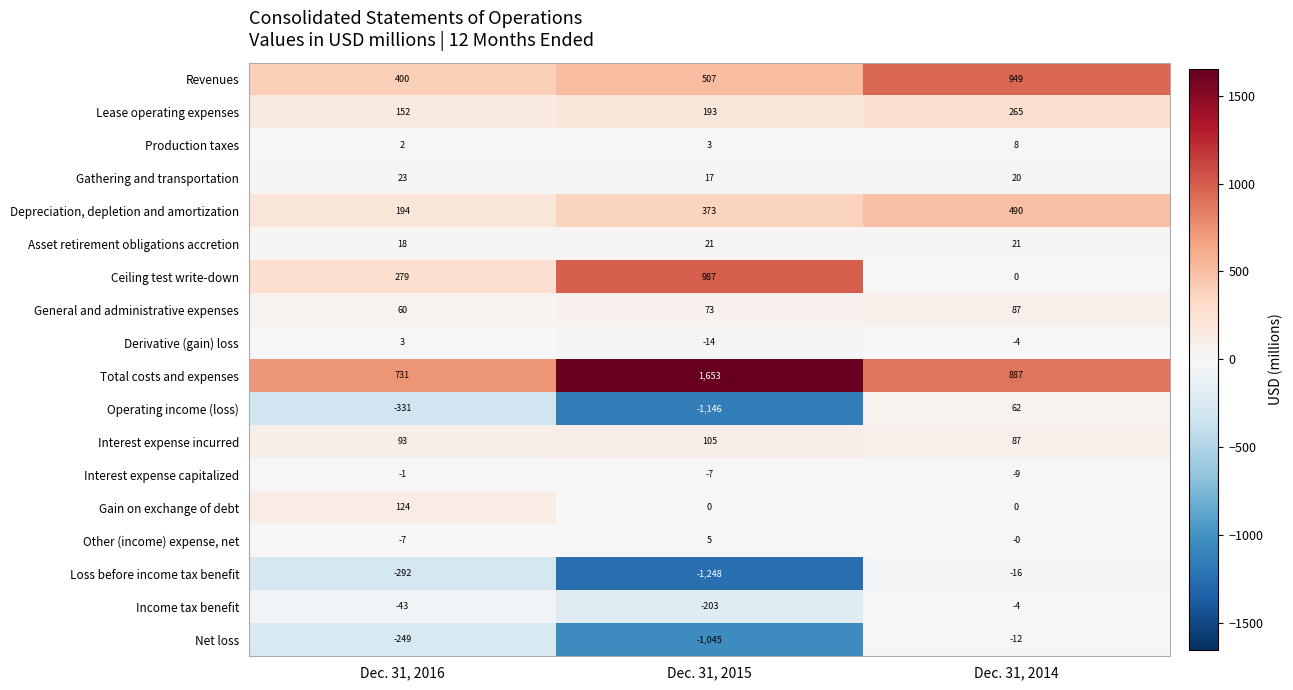

Between Dec. 31, 2016 and Dec. 31, 2014, which series saw the biggest shift?

Revenues